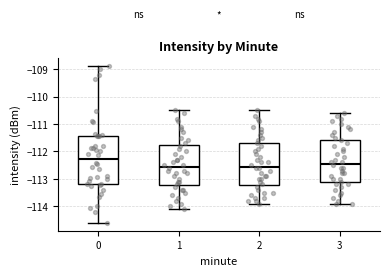

Reading left to right, transcribe this box plot: for each box, give where its median line is, the range the box spans, and where its two whiskers end, as read against the y-axis. The values are not printed on the chart, so give them approximately, as read against the axis.

0: median -112.3, box -113.2 to -111.4, whiskers -114.6 to -108.9
1: median -112.5, box -113.2 to -111.8, whiskers -114.1 to -110.5
2: median -112.5, box -113.2 to -111.7, whiskers -113.9 to -110.5
3: median -112.4, box -113.1 to -111.6, whiskers -113.9 to -110.6